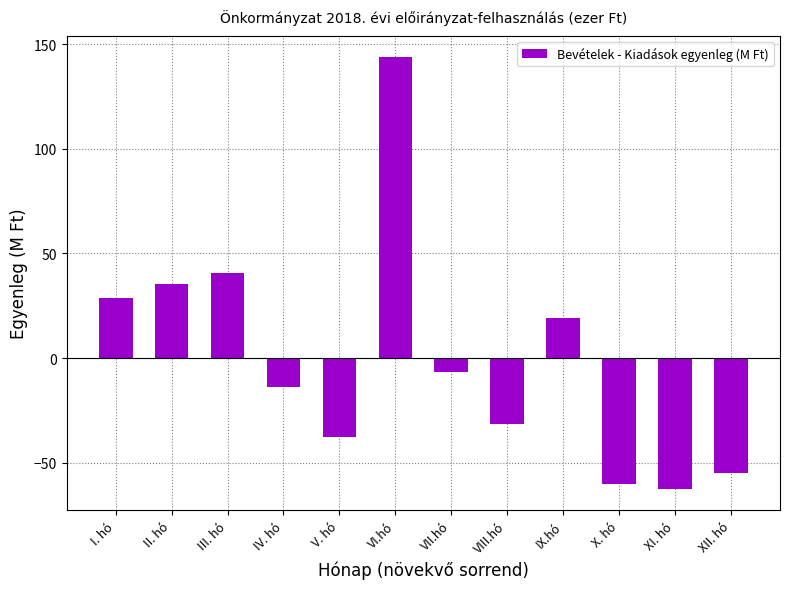

How many values are below -6?

7